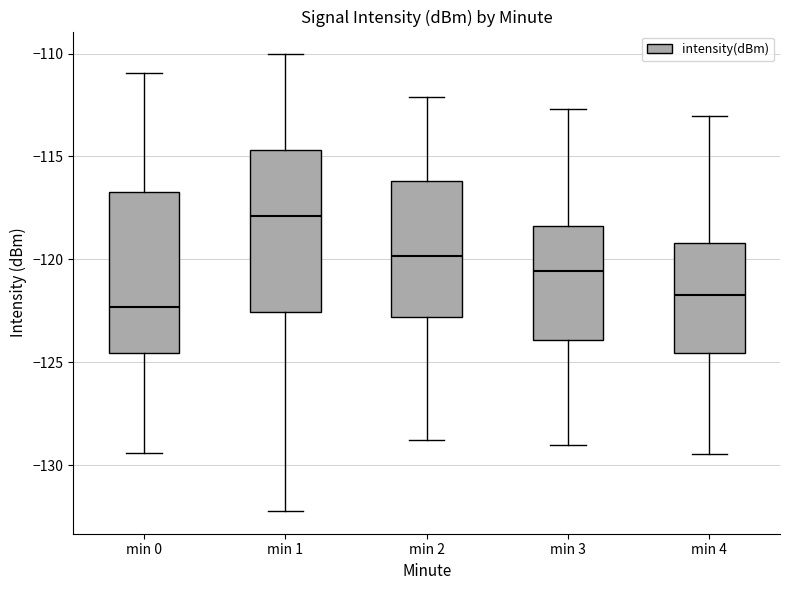

Which box has the highest median line?

min 1